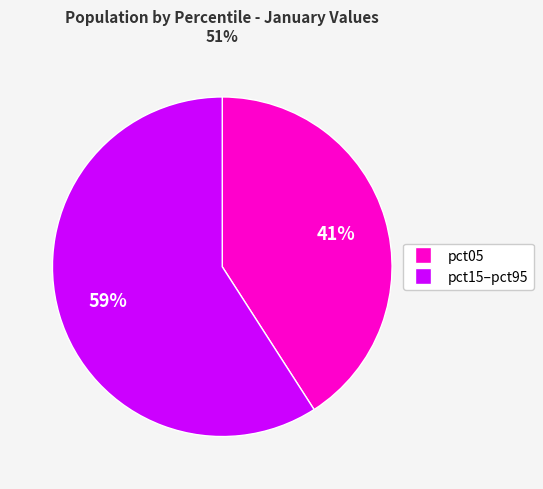

To the nearest percent, what is the average slice percentage?

50%